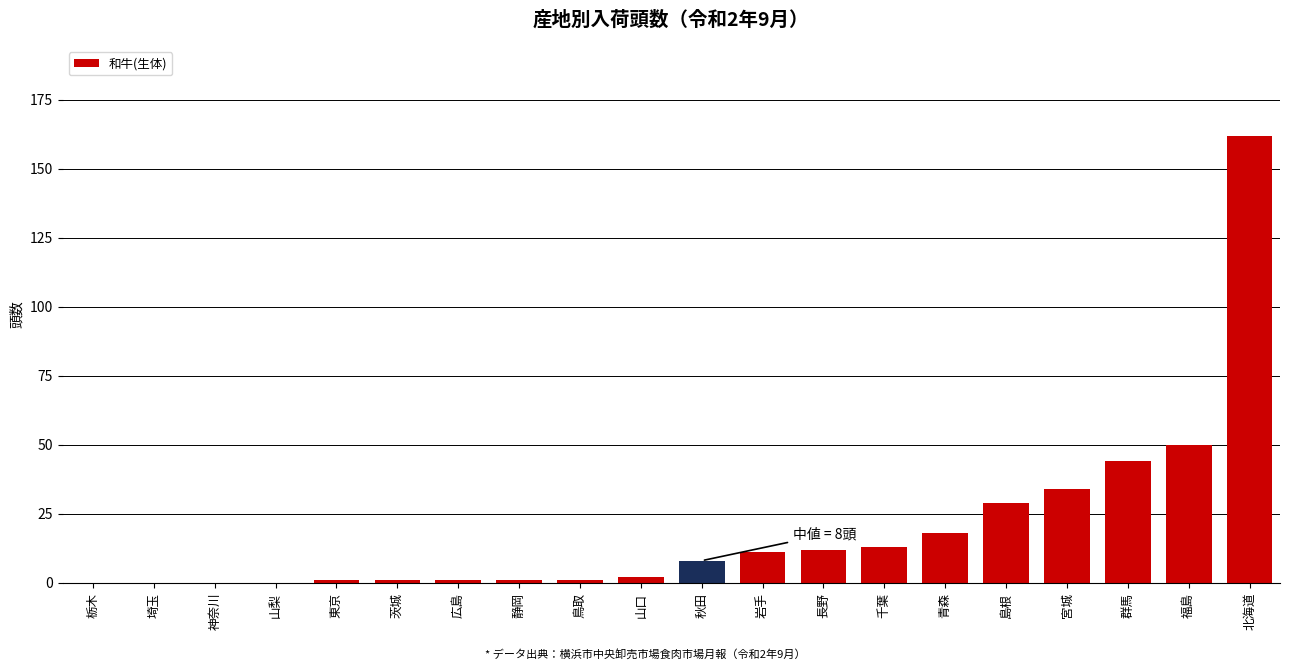

The chart shows a value of 27 at 青森. True or false?

False